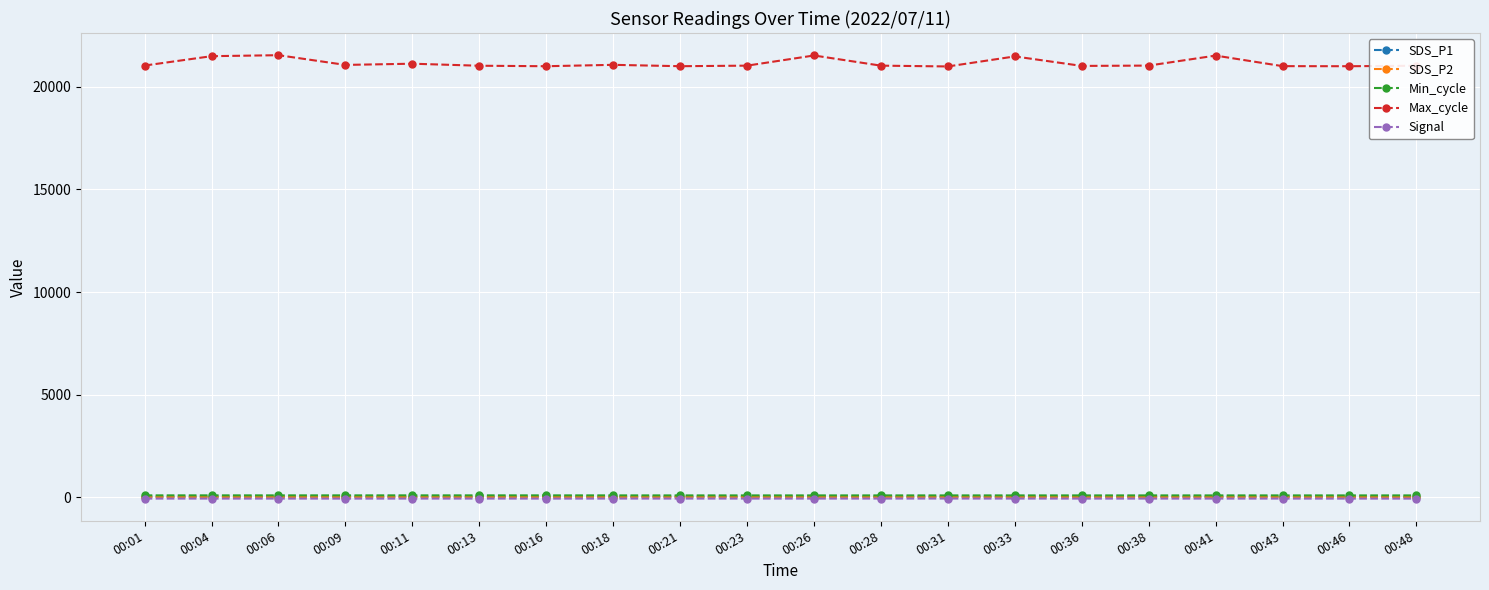

How many lines are shown in the chart?

5